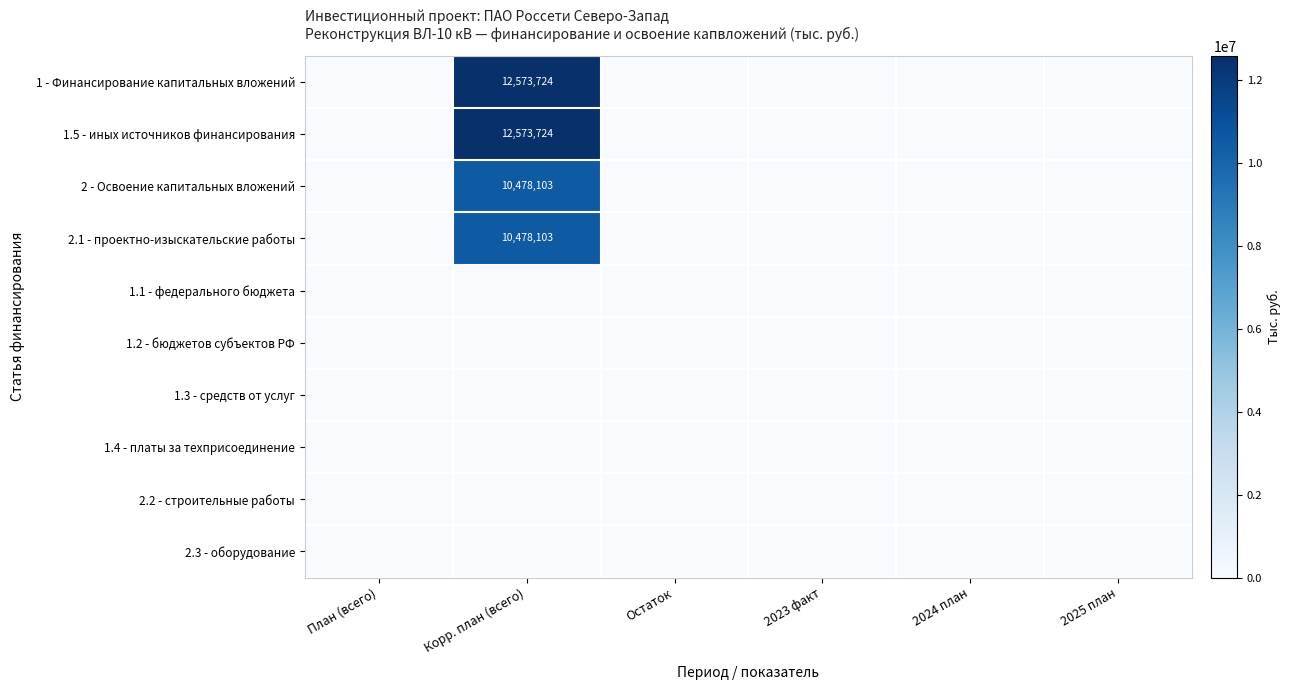

Which series changed the most between Остаток and 2025 план?

1 - Финансирование капитальных вложений